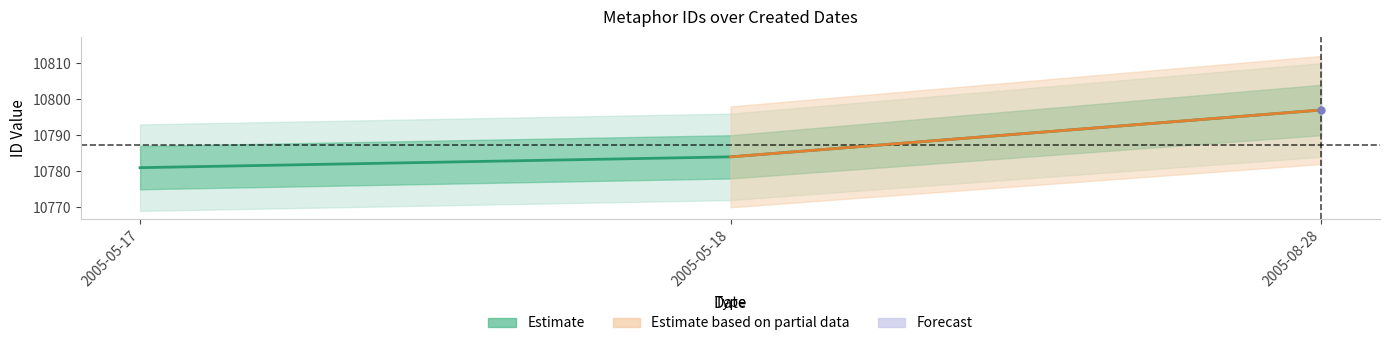

The value at 2005-05-17 is 10781. True or false?

True